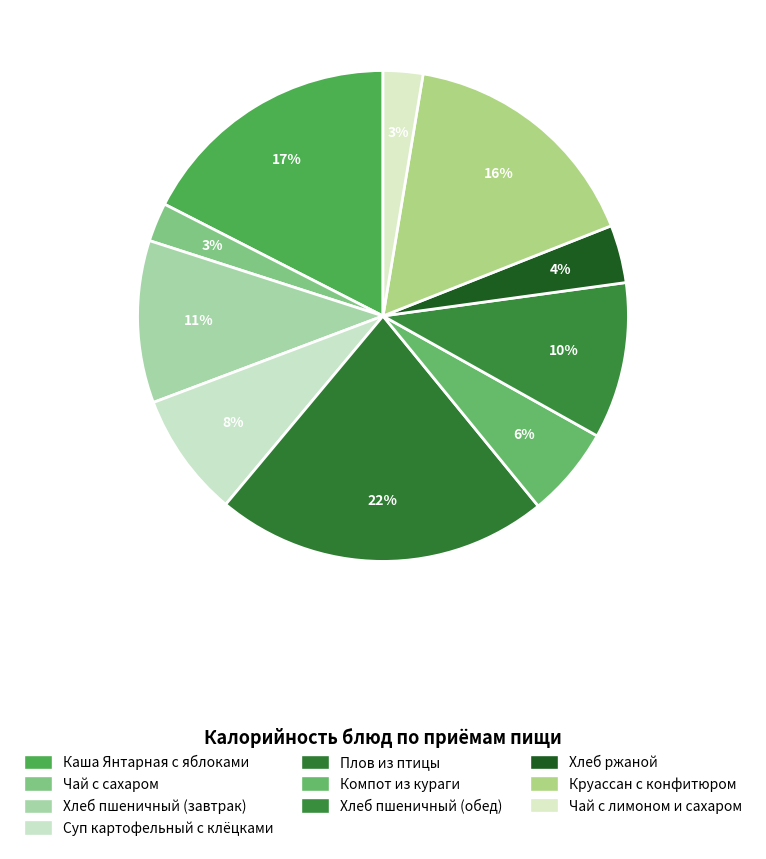

What percentage is the Суп картофельный с клёцками slice, to the nearest percent?

8%